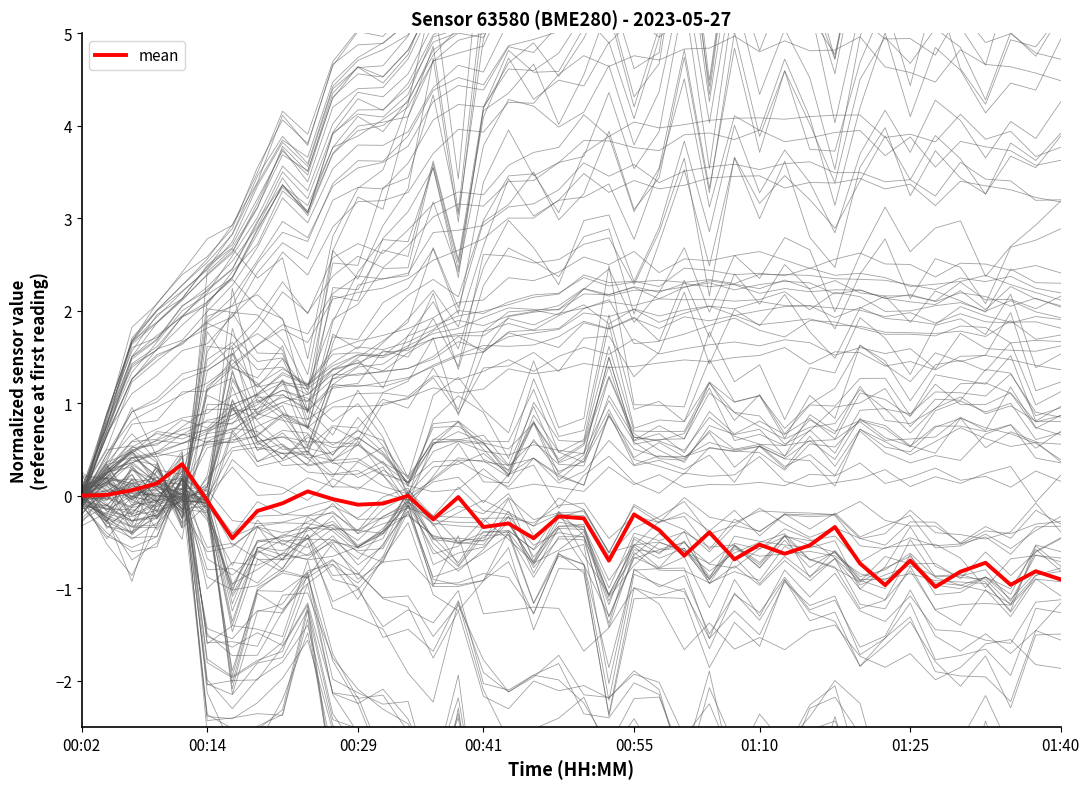

What is the sum of the values at 01:40 and 16?

-0.5